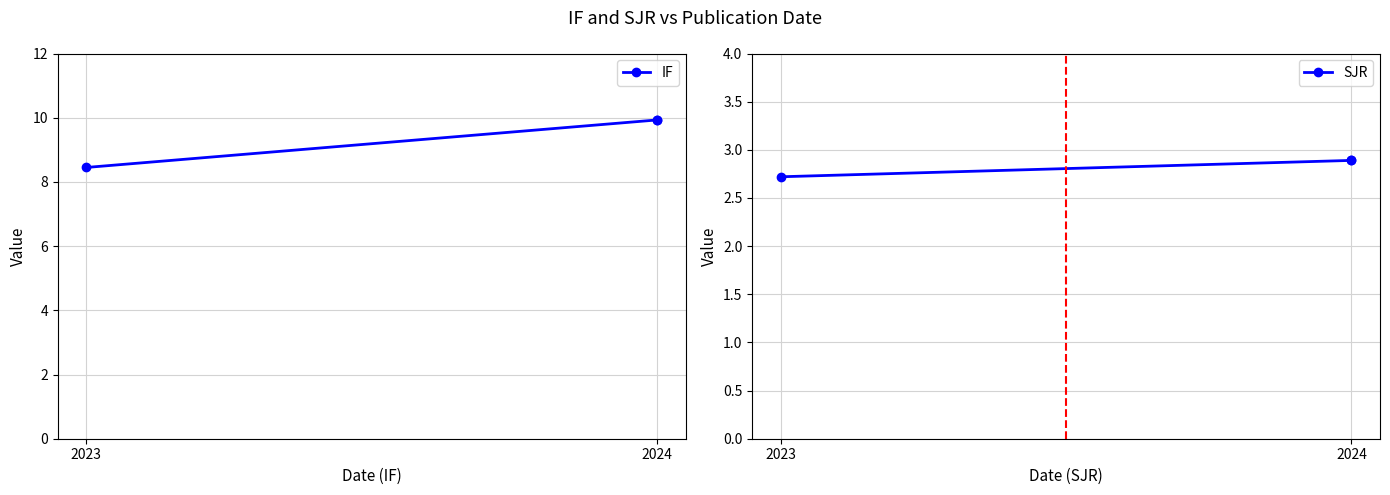

Where does the IF series first go above 9?

2024